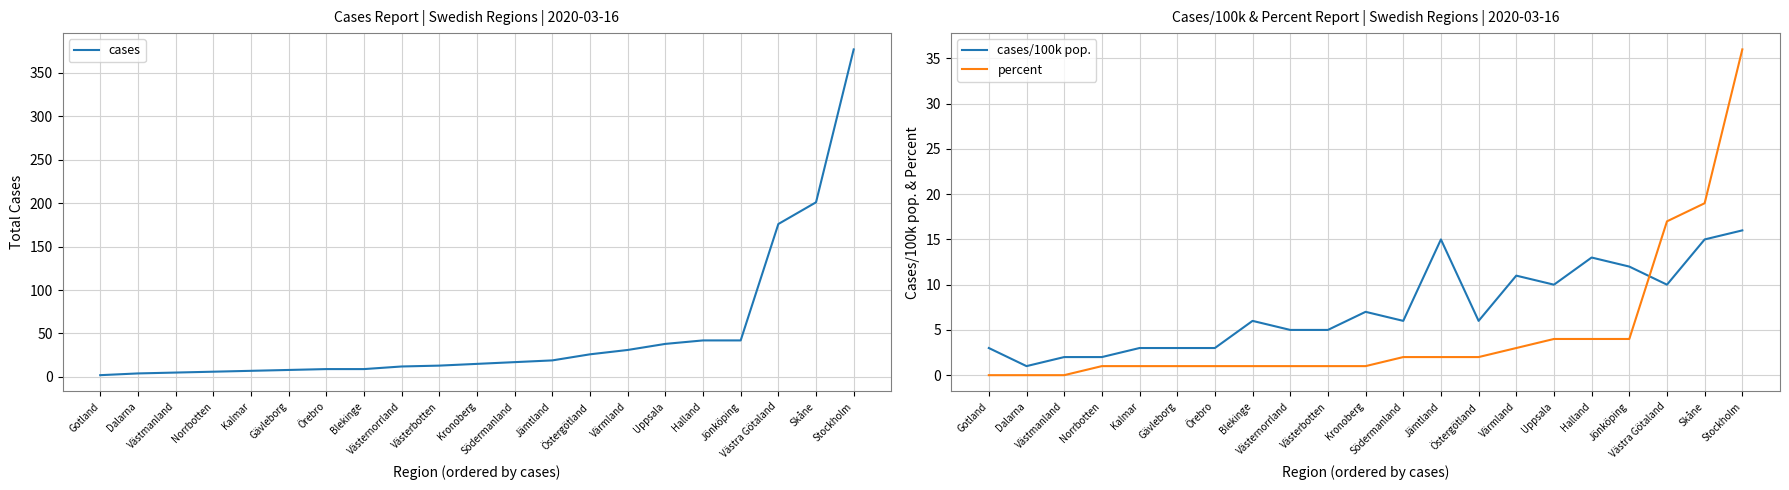

What is the label of the 7th point from the left?

Örebro